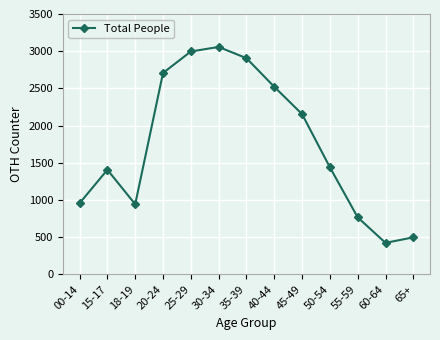

What is the label of the 12th point from the right?

15-17